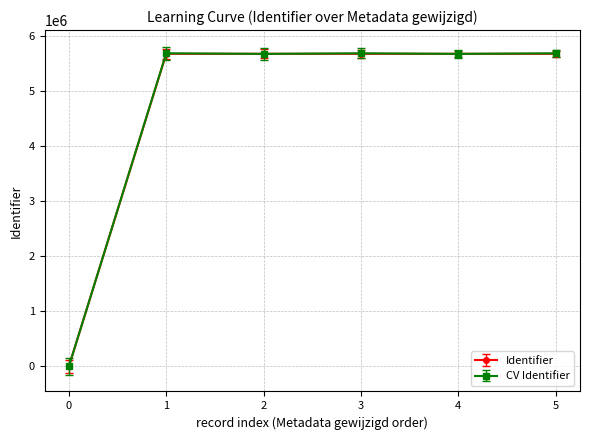

At how many categories does at least one series exceed 5067092?

5